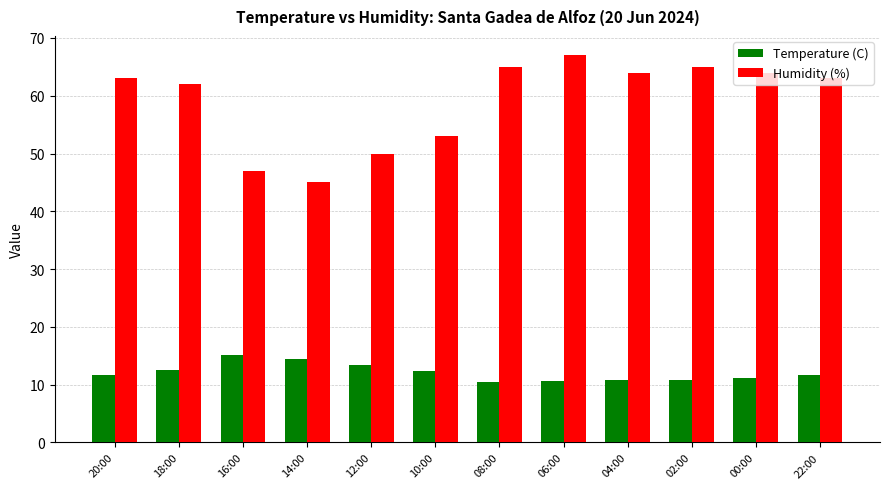

Which series has the widest spread of values?

Humidity (%)